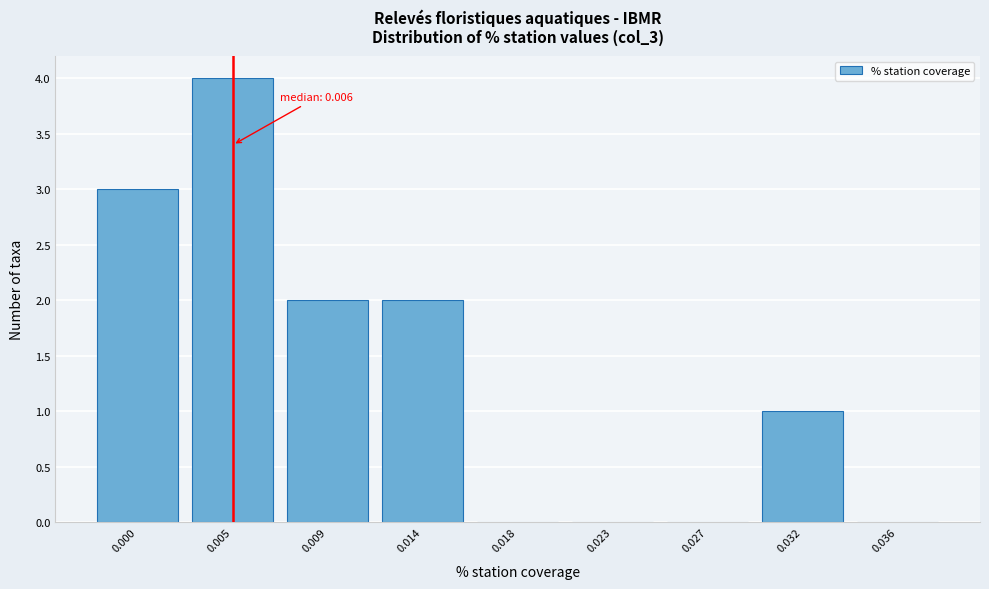

Reading left to right, extract all data points from this chart.

0.000=3	0.005=4	0.009=2	0.014=2	0.018=0	0.023=0	0.027=0	0.032=1	0.036=0